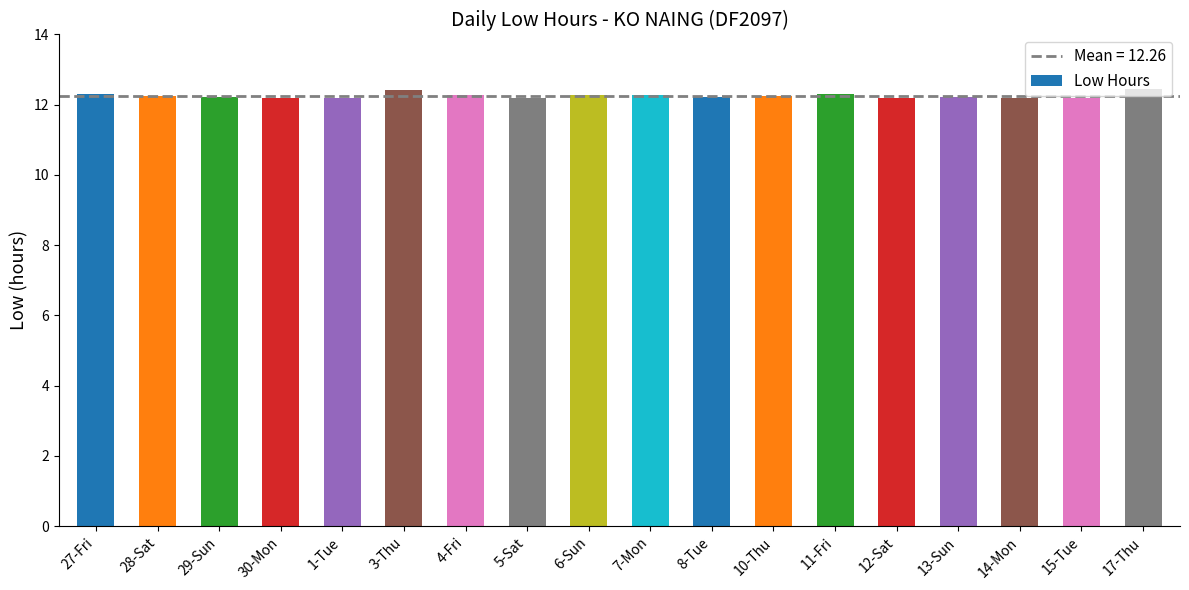

Count the values in the range 12 to 13.

18